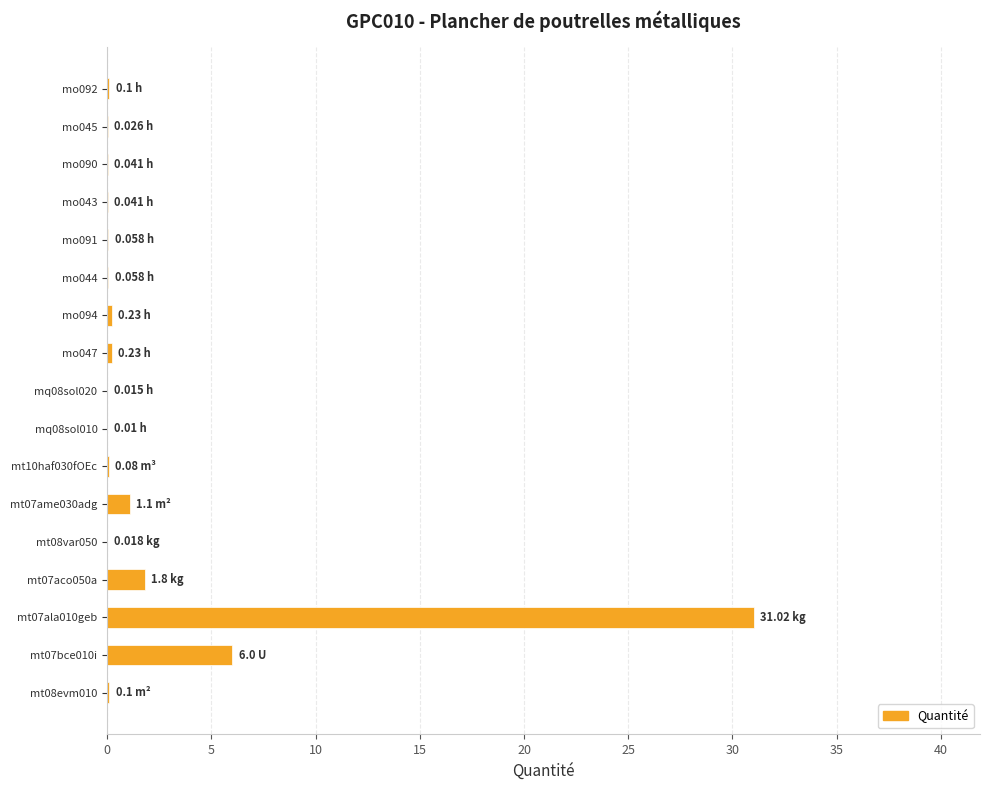

What is the sum of all values?

40.9